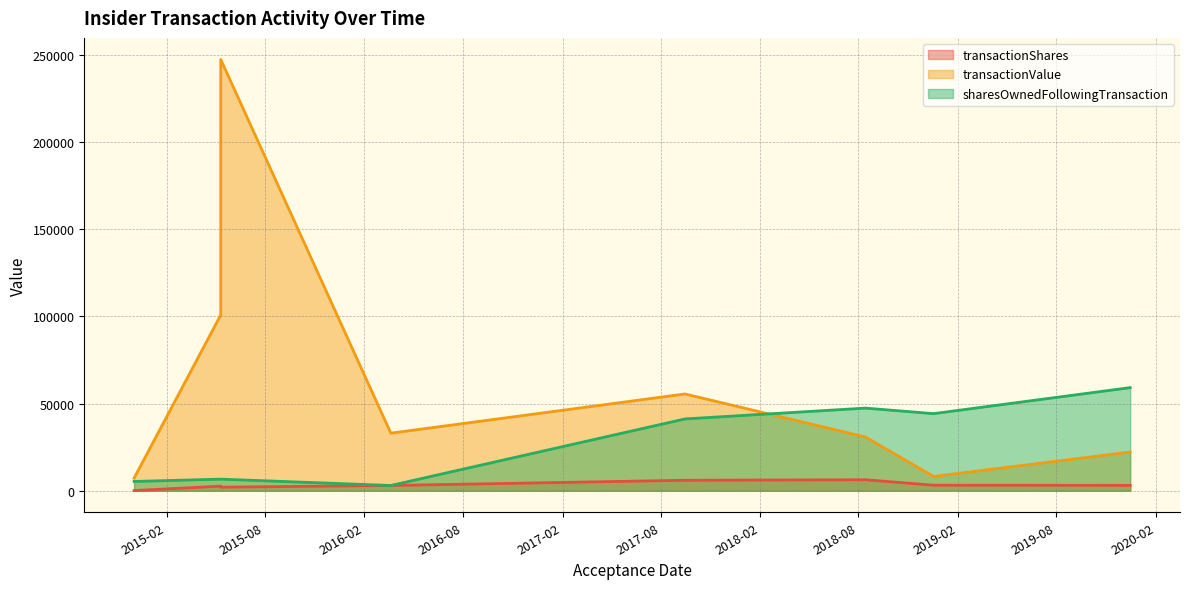

At which category is the sum across all series the highest?

2015-05-12